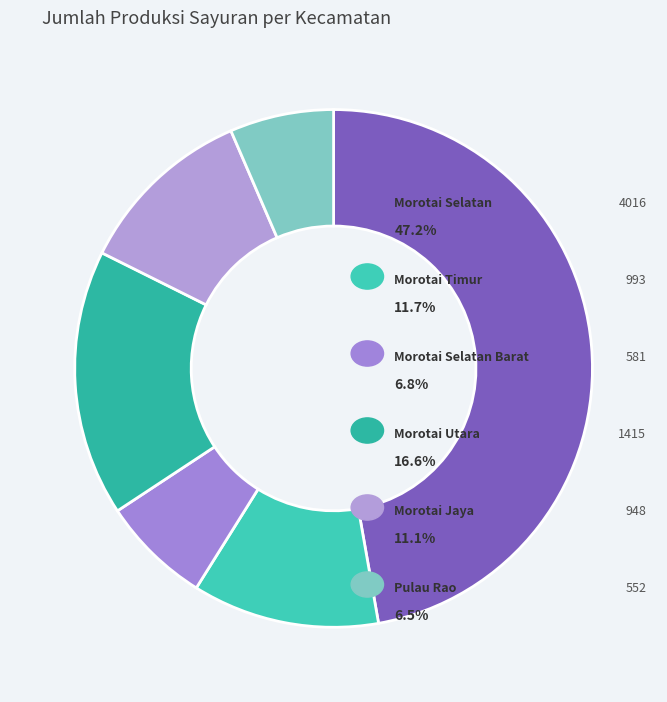

How many segments does this pie chart have?

6